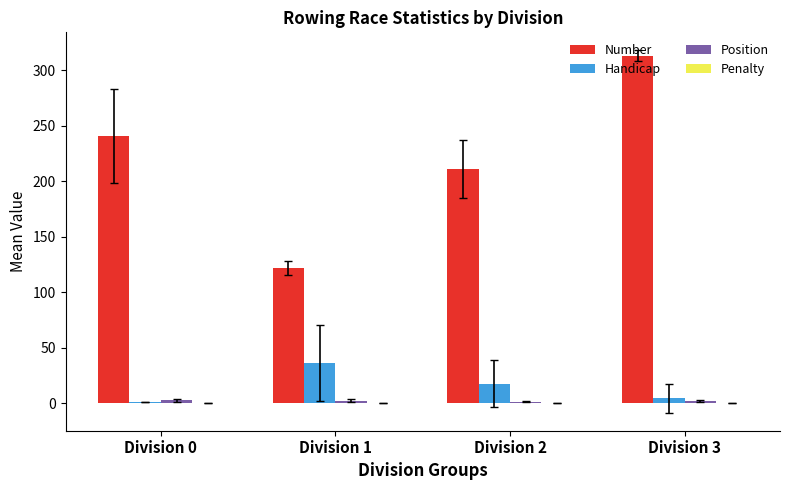

At which category is the sum across all series the highest?

Division 3